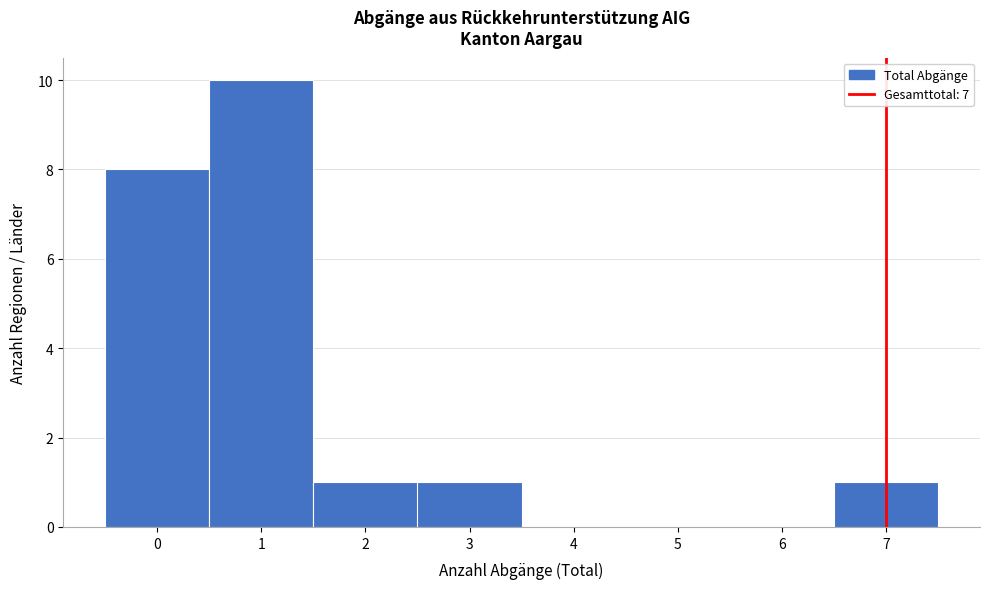

Which range on the x-axis has the tallest bar?

0.5 to 1.5